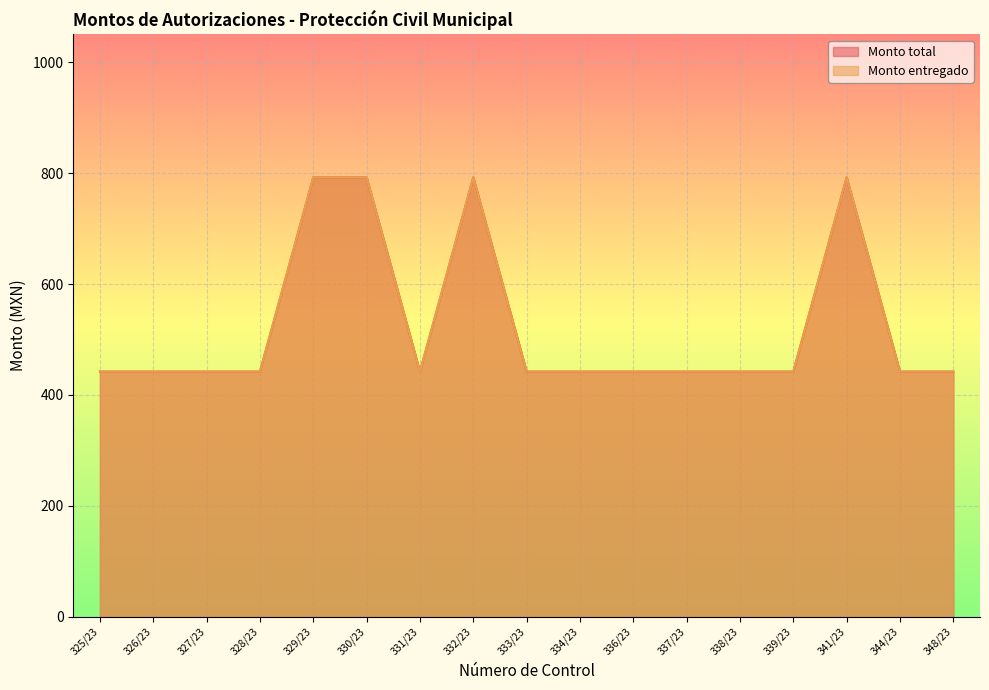

The value of Monto total at 330/23 is 792.4. True or false?

True